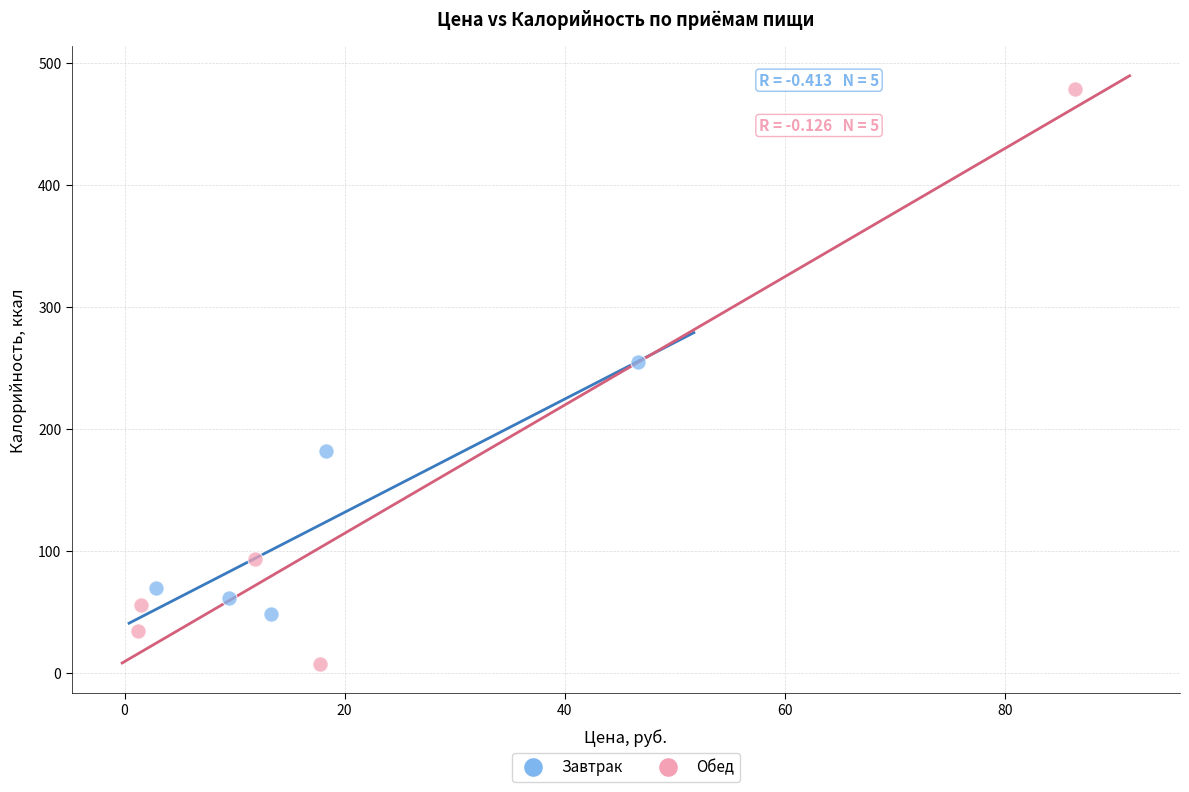

Which series contains the highest Y value?

Обед